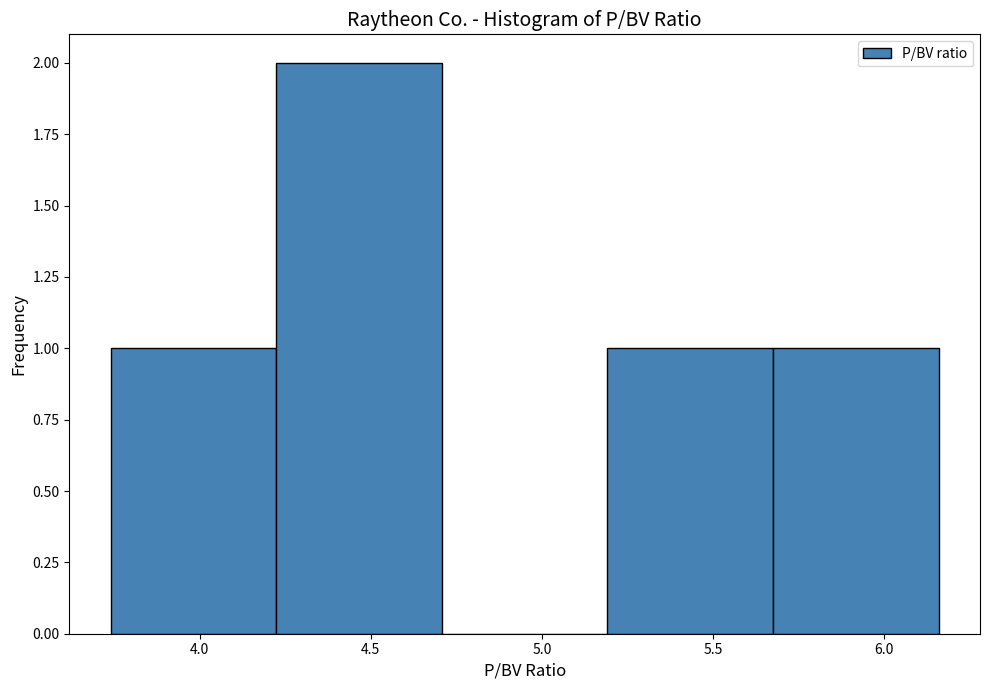

Over which range of the x-axis is the bar tallest?

4.20 to 4.70